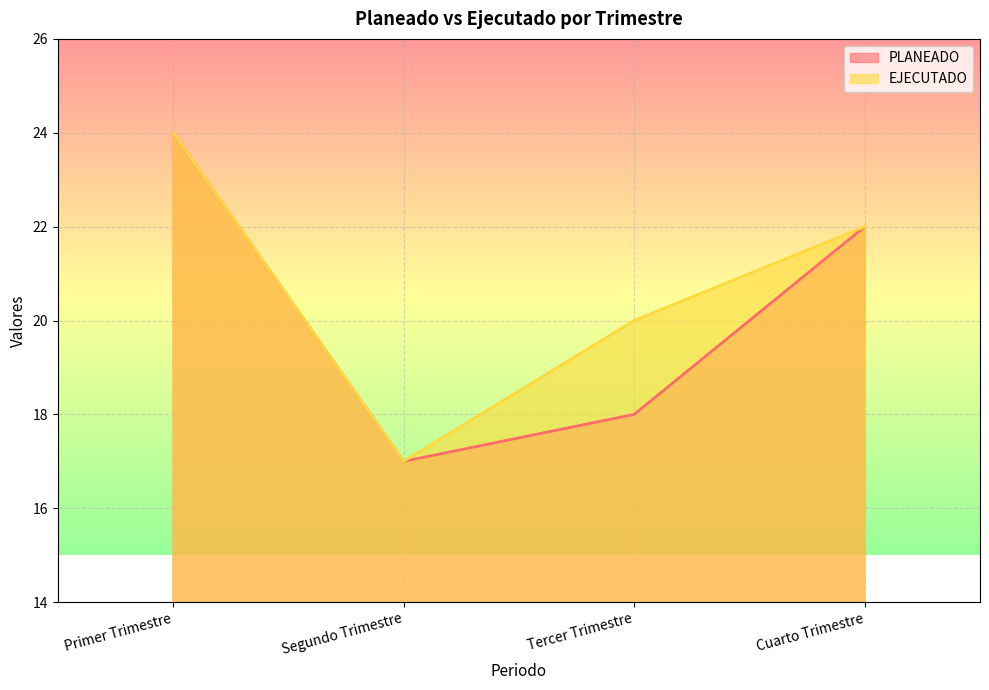

Reading left to right, list all the values displayed in this chart.

PLANEADO: Primer Trimestre=24	Segundo Trimestre=17	Tercer Trimestre=18	Cuarto Trimestre=22
EJECUTADO: Primer Trimestre=24	Segundo Trimestre=17	Tercer Trimestre=20	Cuarto Trimestre=22